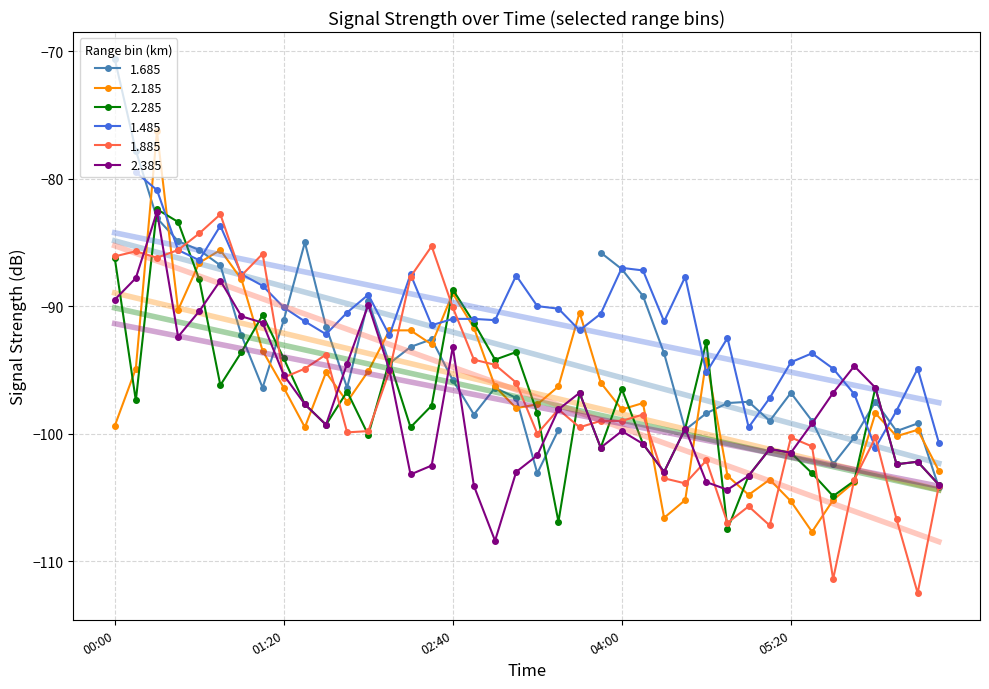

What is the sum of all 2.385 values?

-3909.8